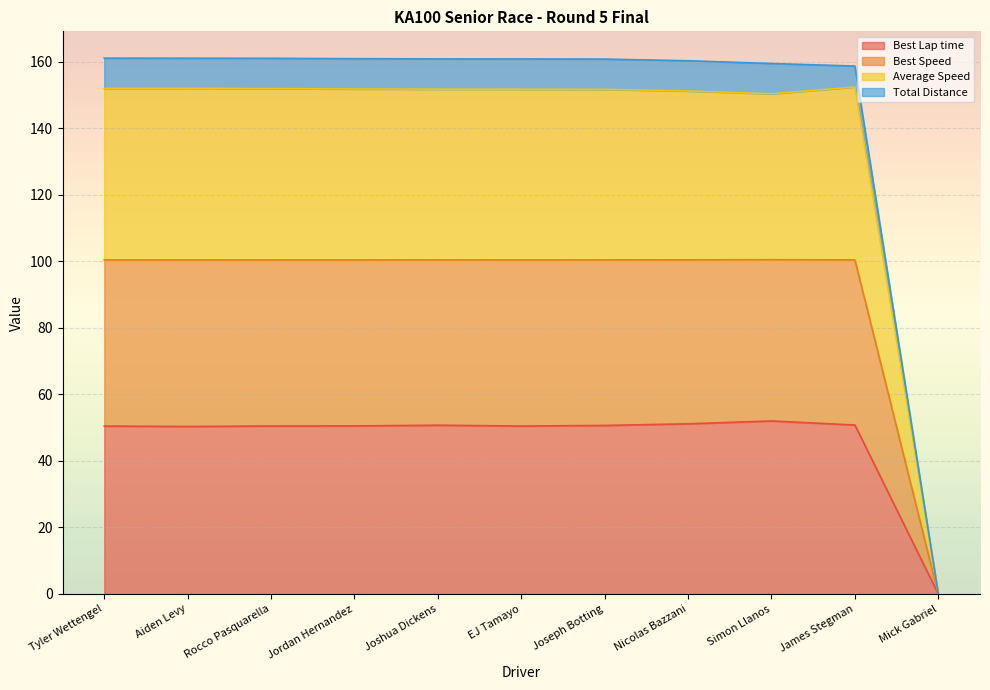

True or false: Best Speed and Best Lap time intersect in this chart.

False